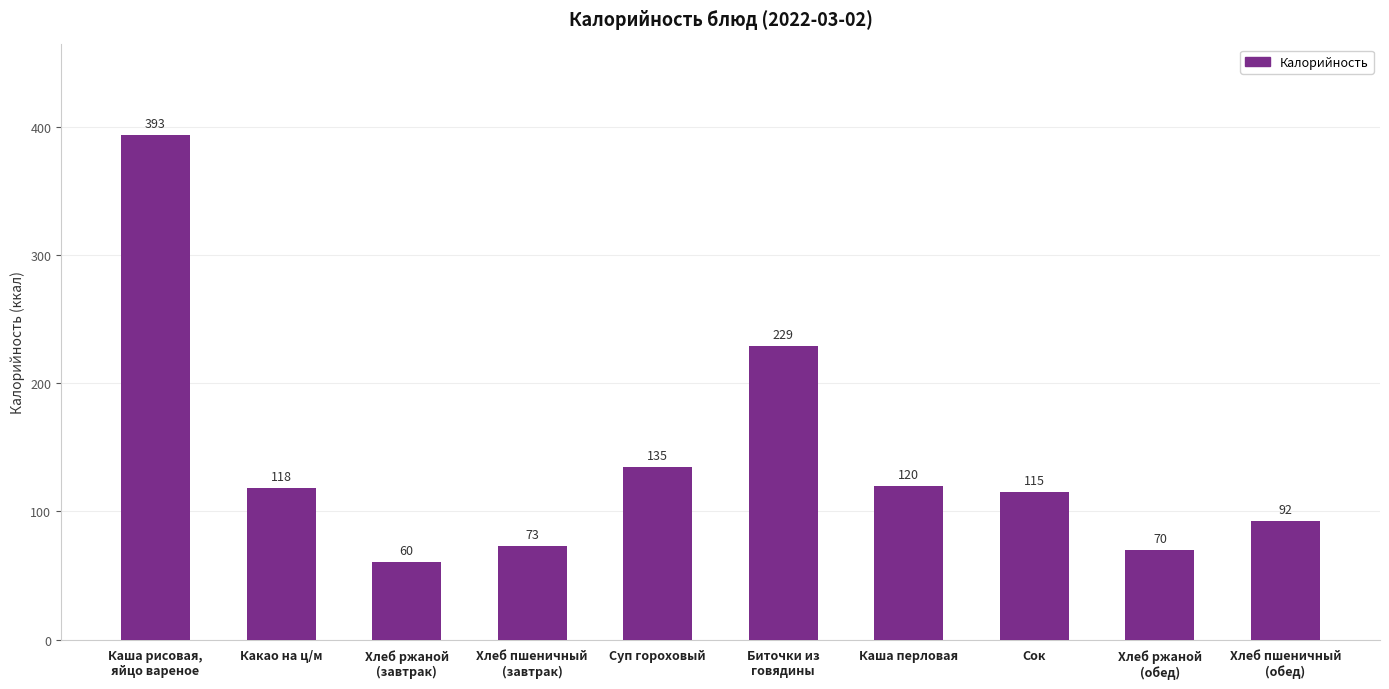

What is the label of the 6th bar from the right?

Суп гороховый